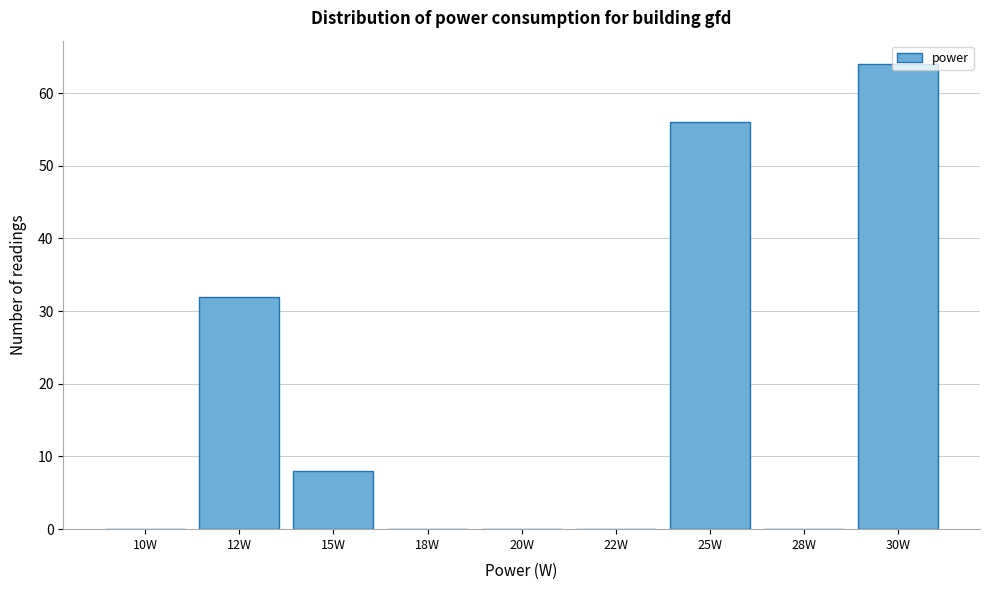

At which category does the chart reach its peak across all series?

30W